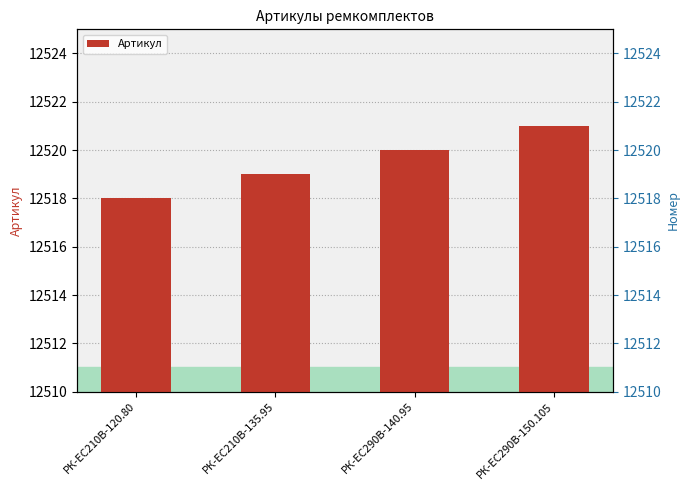

Read the value at РК-EC210В-135.95.

12519